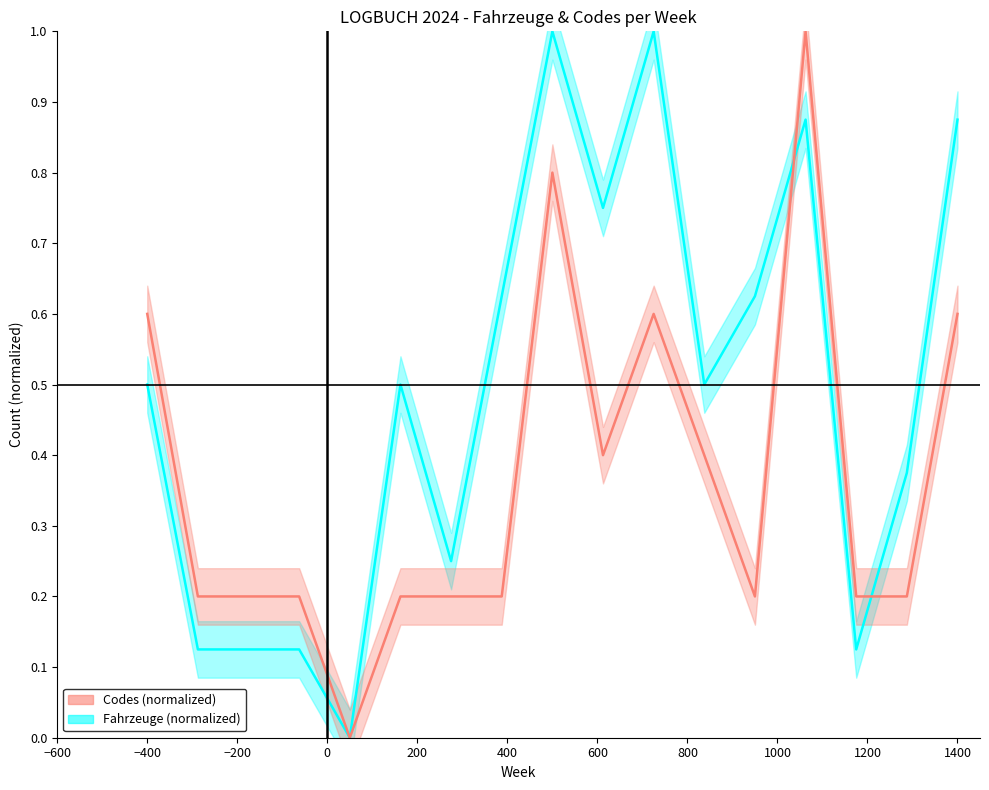

Count the number of data series in this chart.

2